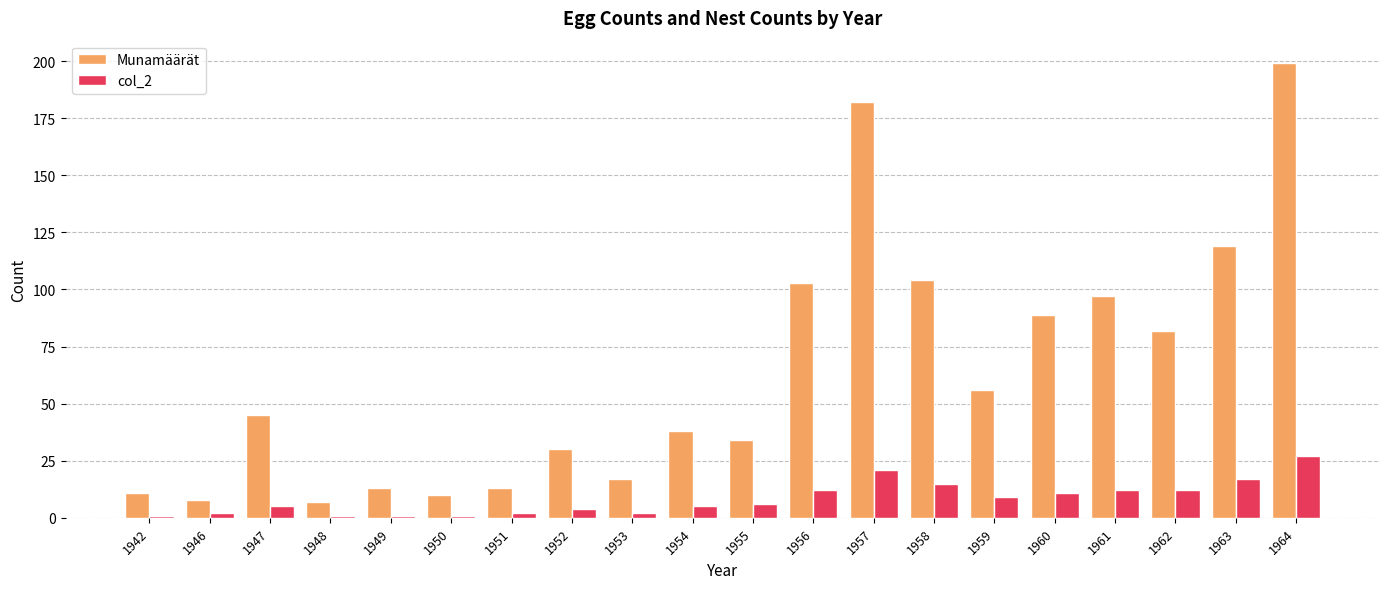

Rank the series by their average value, from lowest to highest.

col_2, Munamäärät